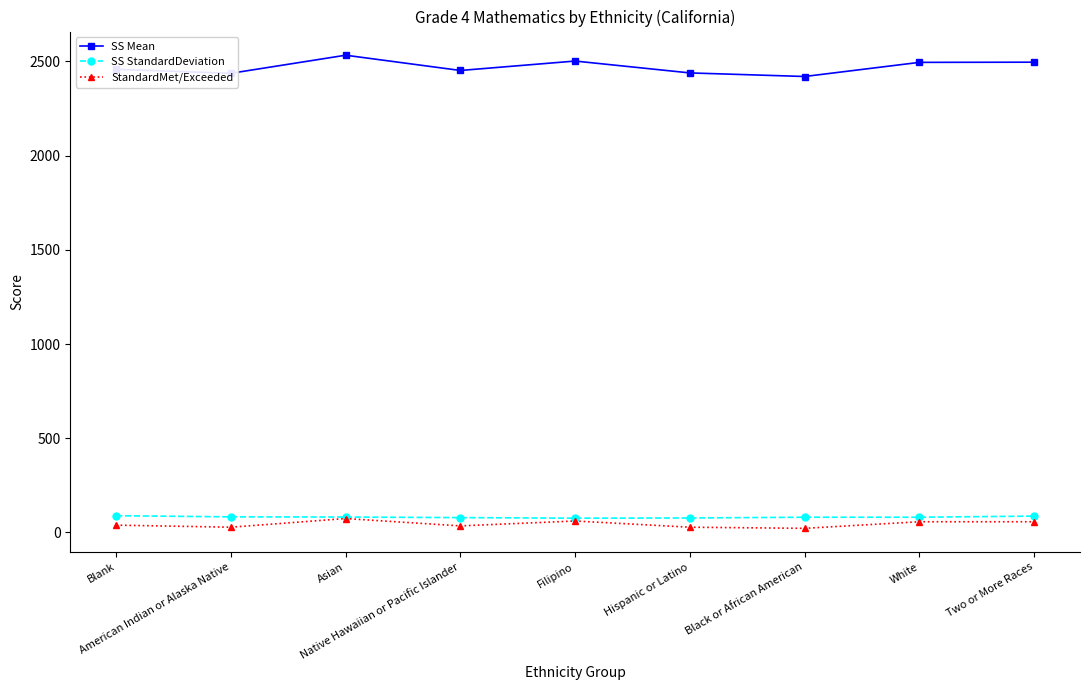

What is the difference between the maximum and minimum values in the SS Mean series?

113